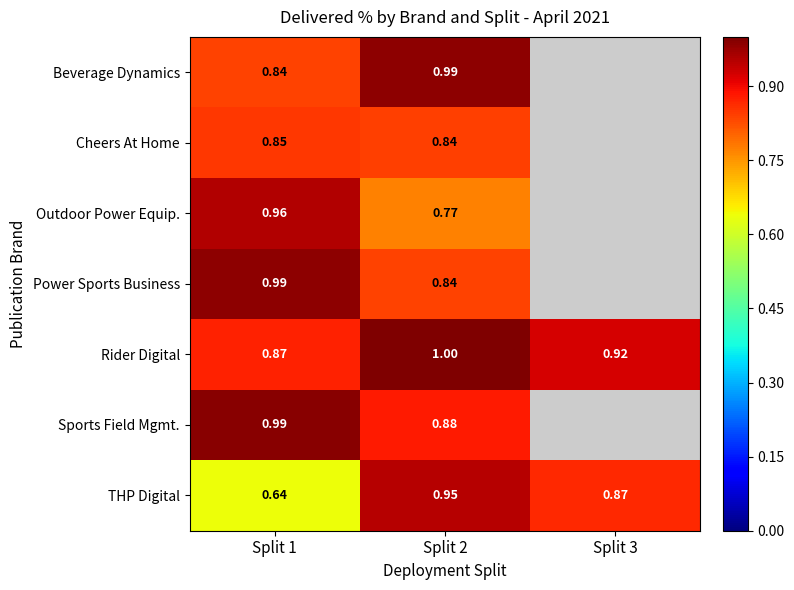

How many distinct data groups are displayed?

7